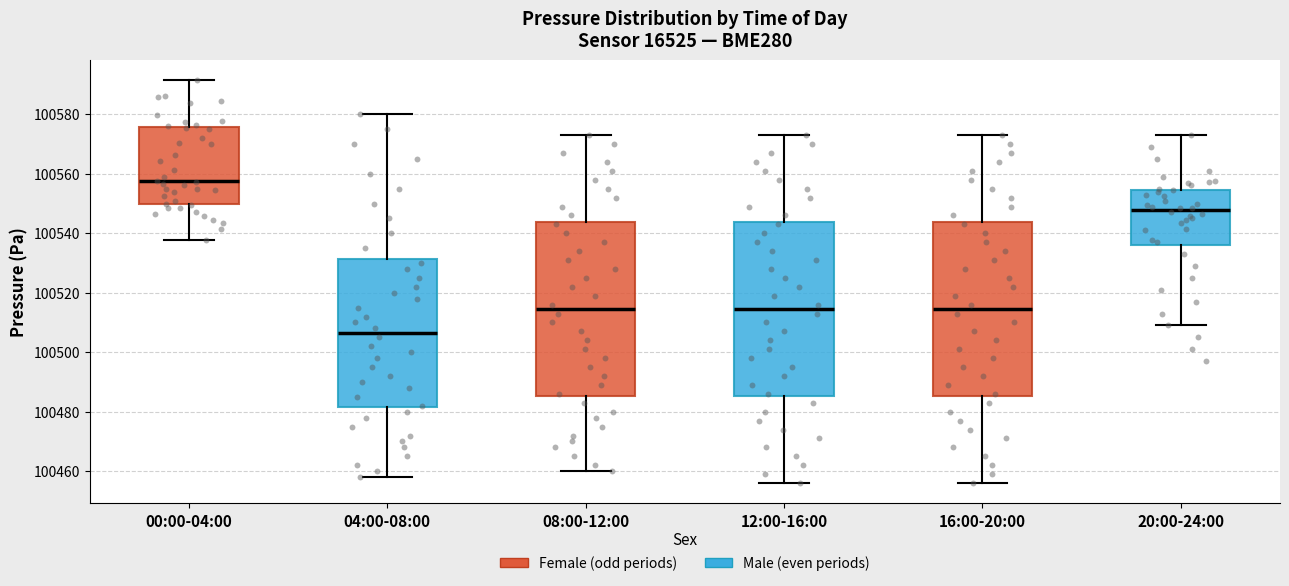

Where does the median line of the box for 12:00-16:00 sit on the y-axis? The values are not printed on the chart, so give them approximately, as read against the axis.

100514